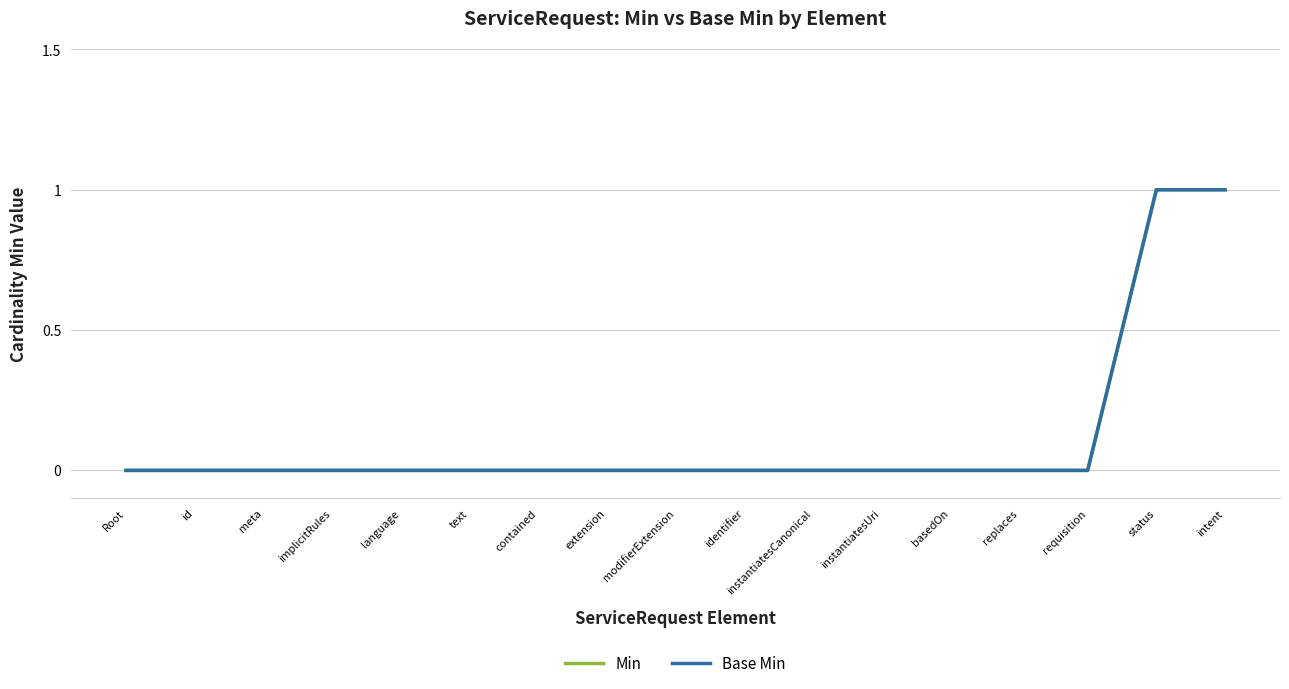

Between meta and basedOn, which series saw the biggest shift?

Min